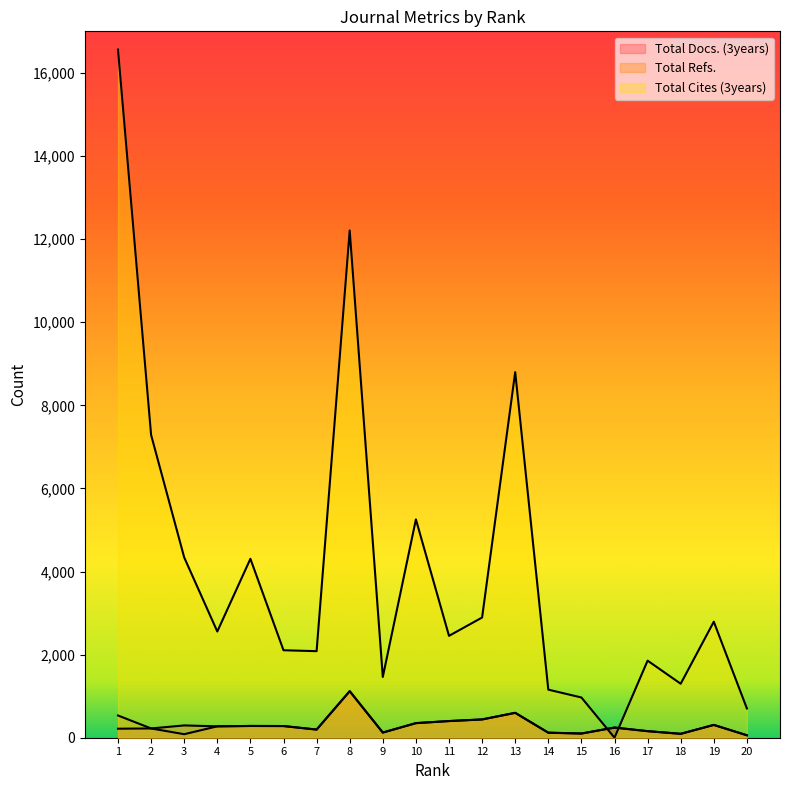

Which label corresponds to the smallest value in the chart?

16